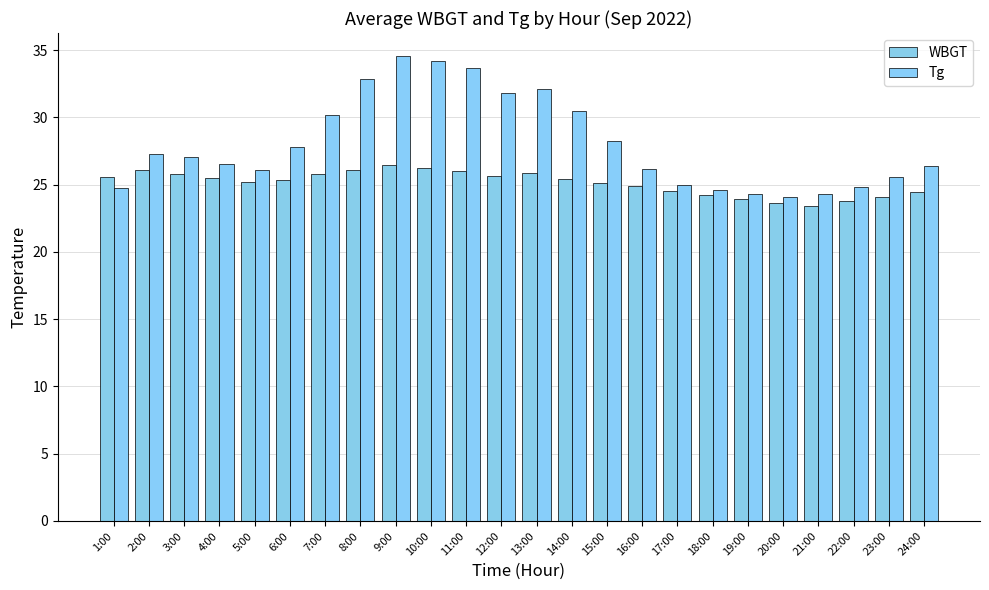

What is the label of the 11th bar from the left?

11:00